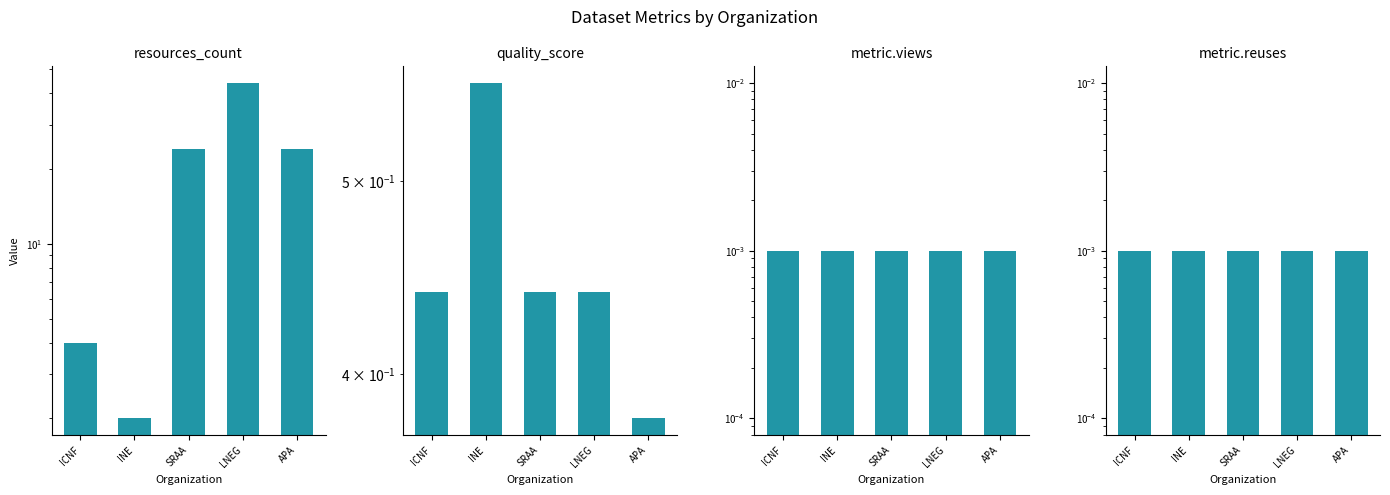

Which series has the largest total across all categories?

resources_count